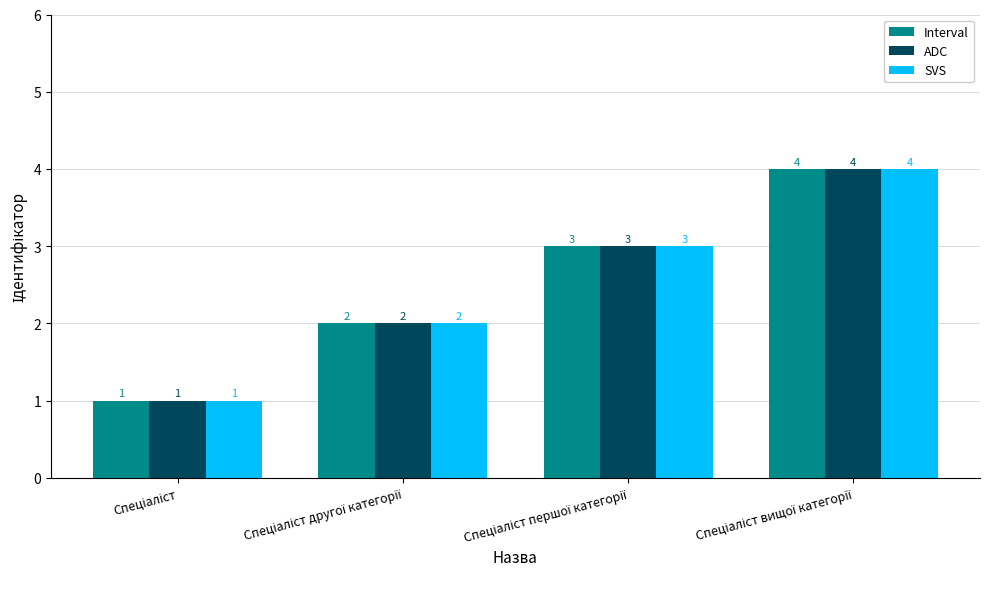

What is the difference between the maximum and minimum values in the SVS series?

3